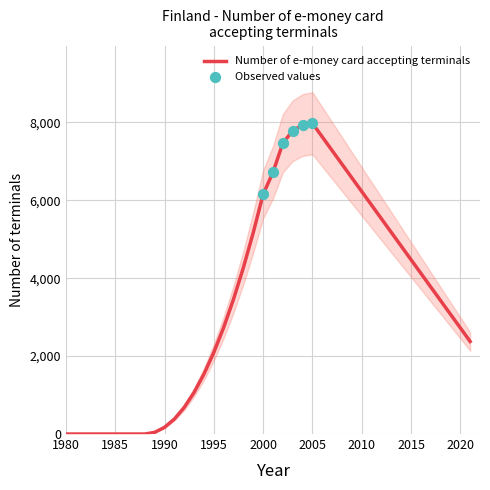

What is the change in value from 2000 to 2005?

+1825